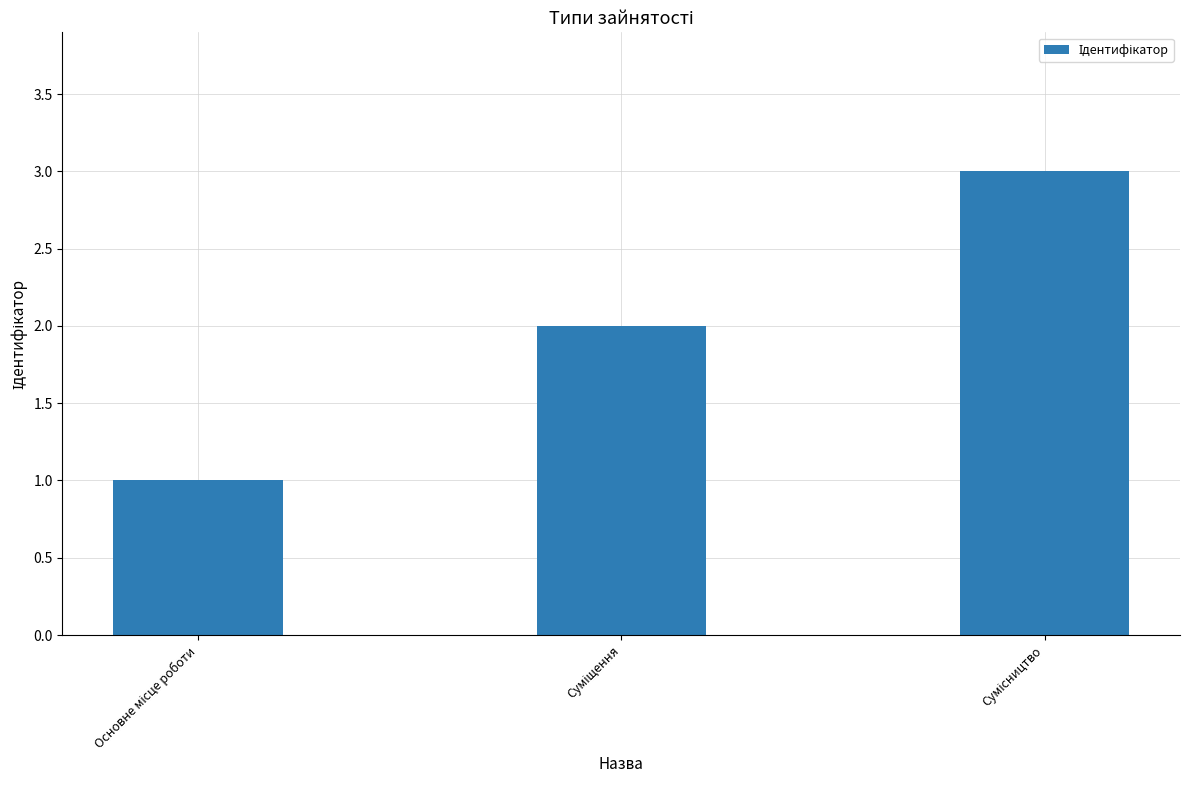

What is the greatest value displayed?

3